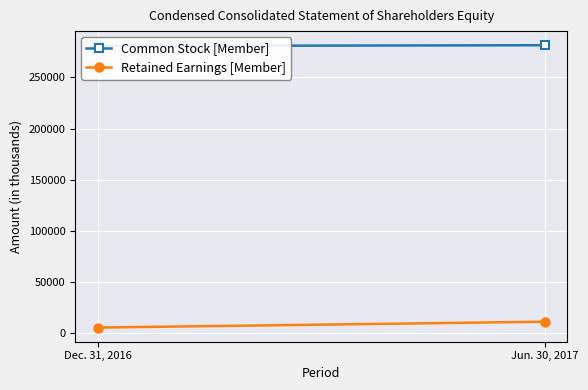

Which has a higher value, Dec. 31, 2016 or Jun. 30, 2017?

Jun. 30, 2017